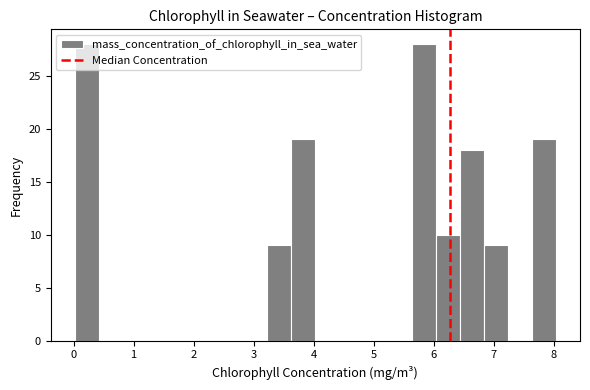

How tall is the bar that spans 6.4 to 6.8 on the x-axis? Neither the bar edges nor the heights are printed on the chart, so give them approximately, as read against the axes.

18